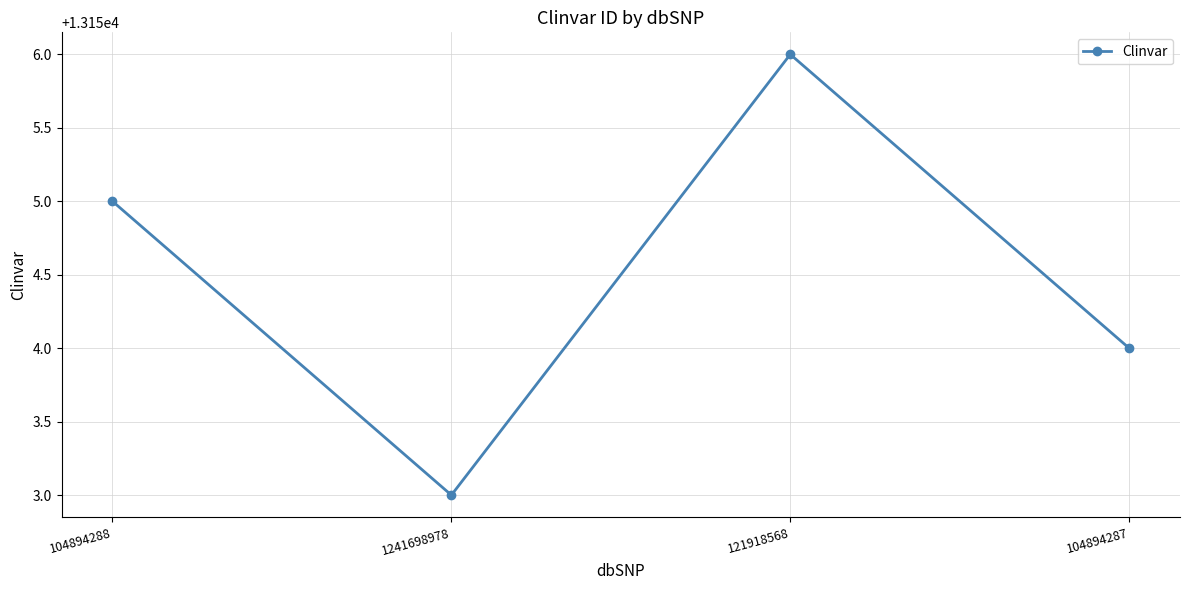

How many points are higher than both their immediate neighbors (excluding endpoints)?

1